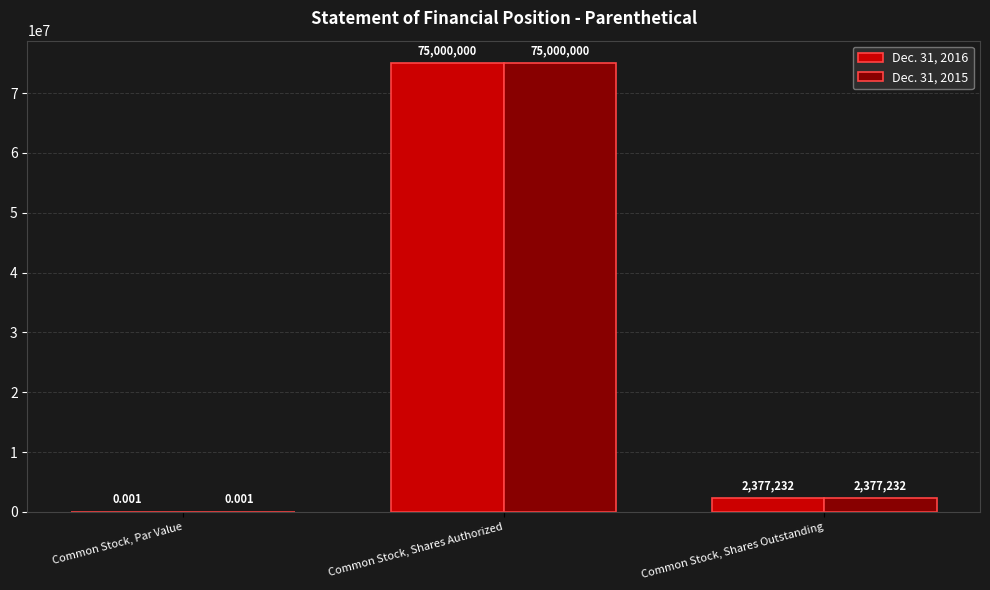

At which label is Dec. 31, 2015 closest to 37500000?

Common Stock, Shares Outstanding